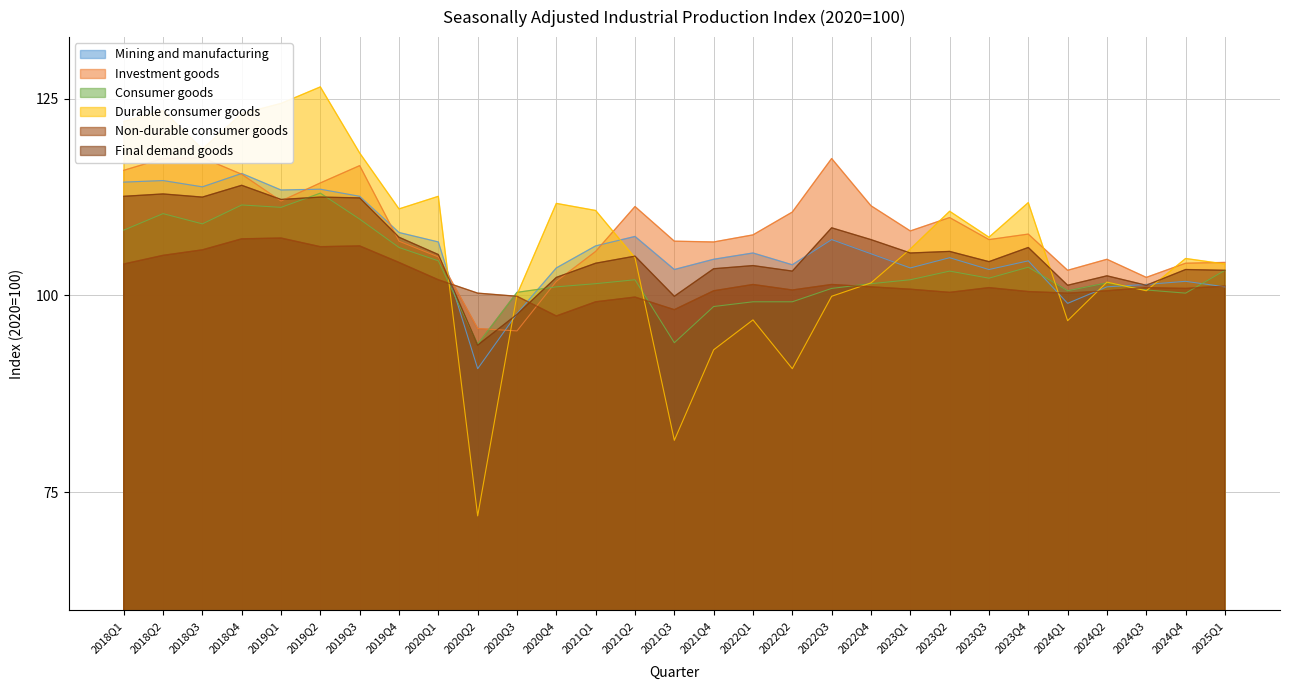

Rank the series by their maximum value, from highest to lowest.

Durable consumer goods, Investment goods, Mining and manufacturing, Final demand goods, Consumer goods, Non-durable consumer goods